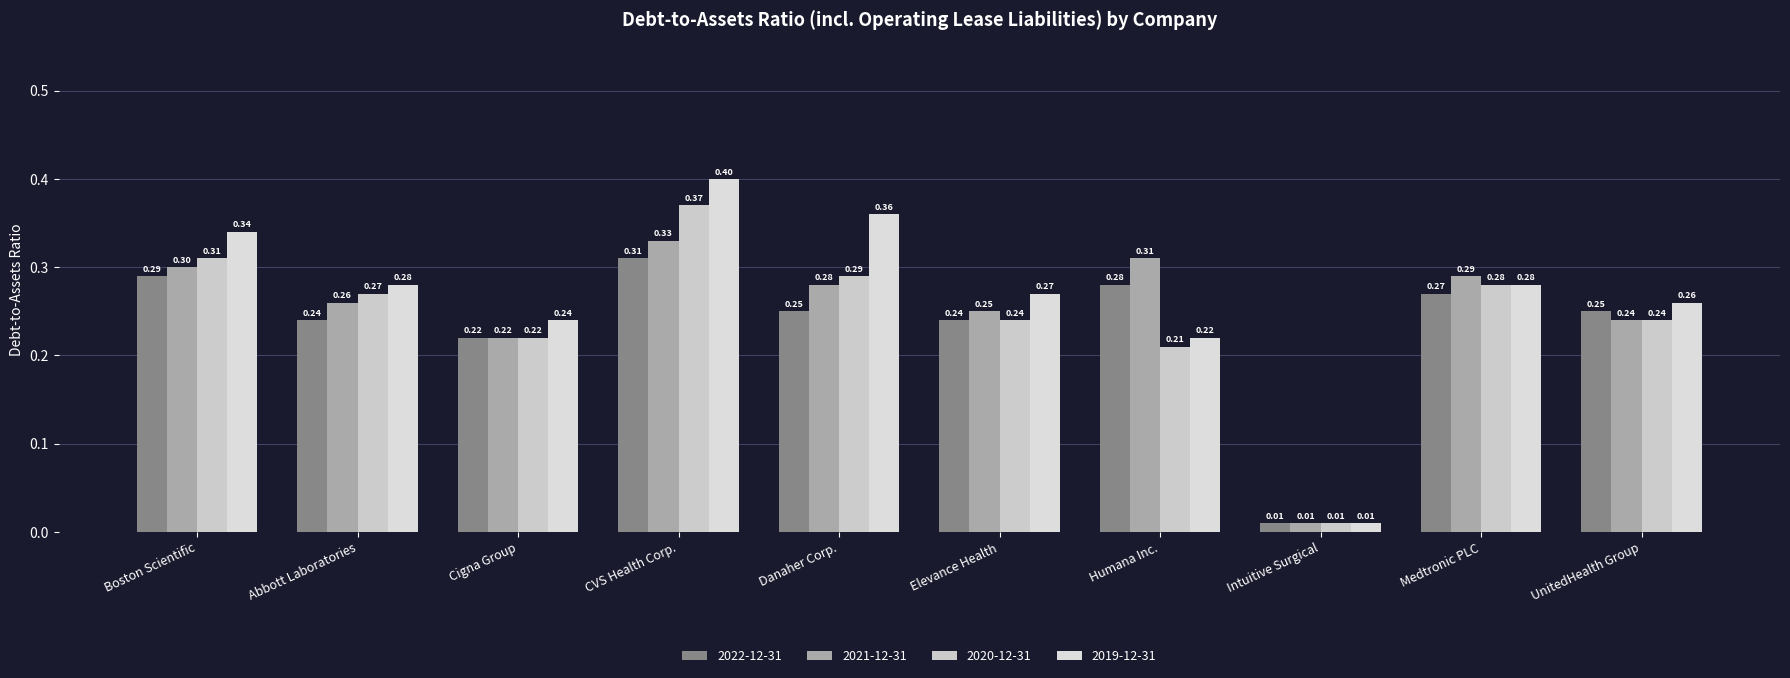

Which series changed the most between Boston Scientific and Danaher Corp.?

2022-12-31